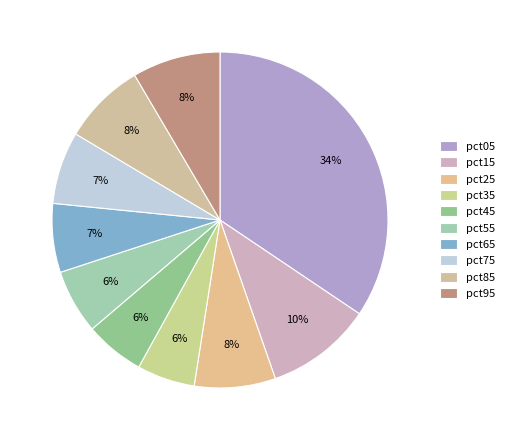

To the nearest percent, what is the combined percentage of pct05 and pct65?

41%